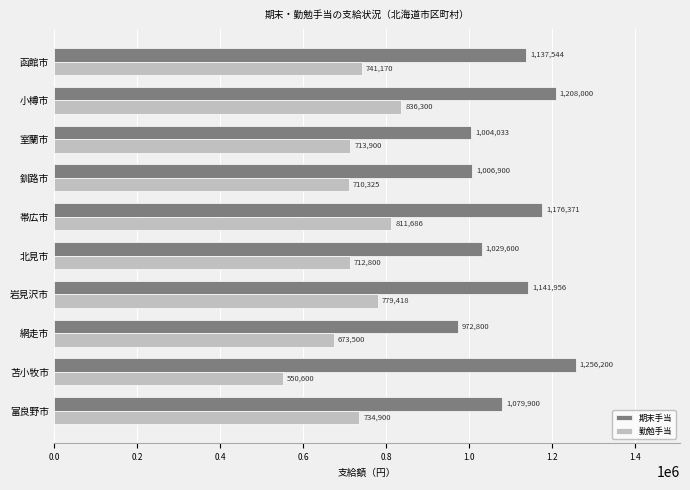

How many series are shown in this chart?

2